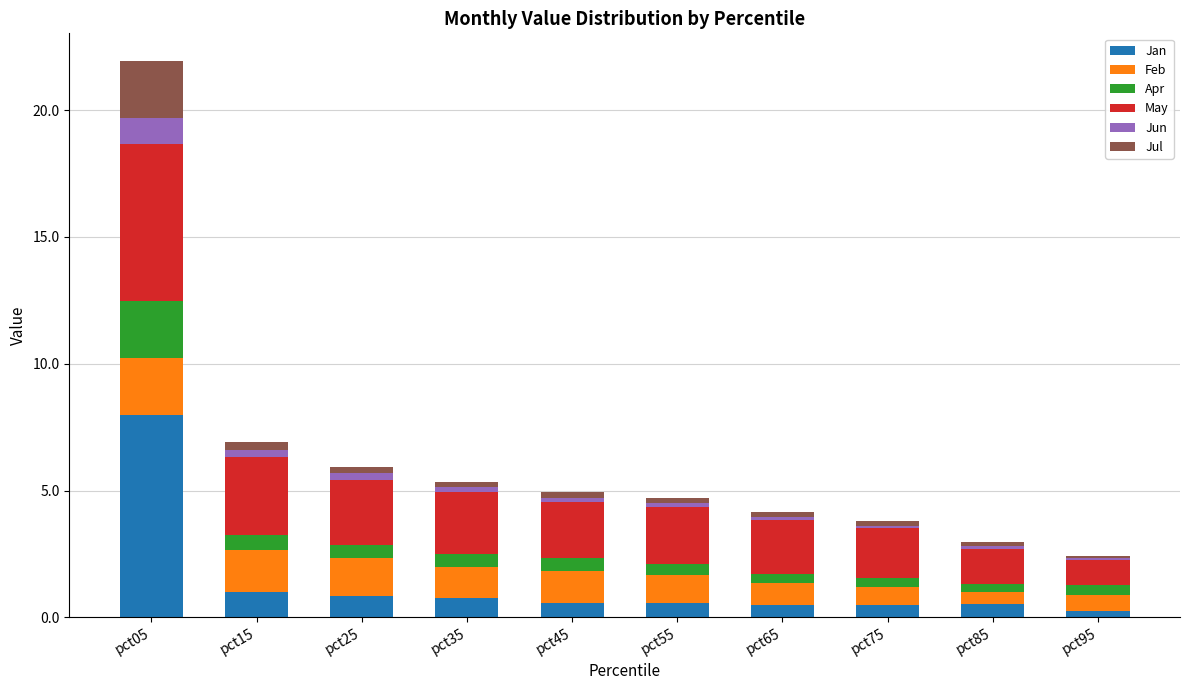

Which category has the highest value in the Jan series?

pct05